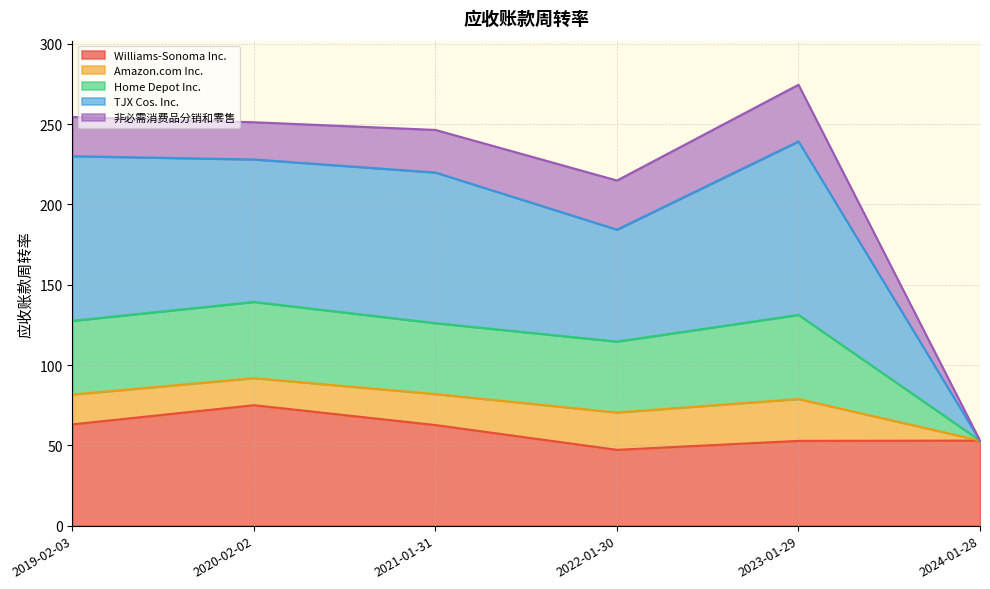

What is the difference between the maximum and minimum values in the Williams-Sonoma Inc. series?

27.8